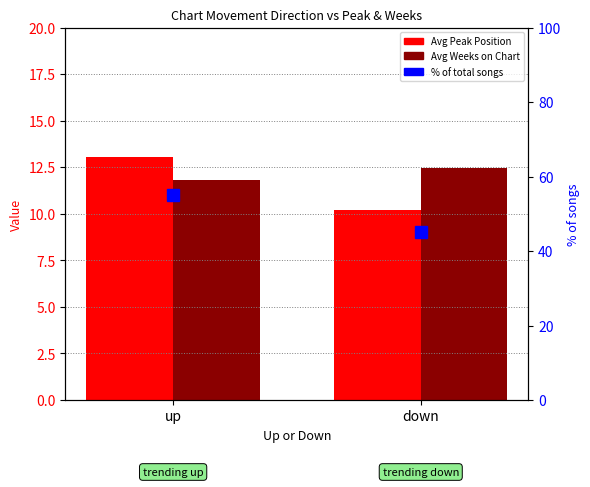

Reading right to left, extract all data points from this chart.

Avg Peak Position: down=10.2	up=13.0
Avg Weeks on Chart: down=12.4	up=11.8
% of songs: down=45.0	up=55.0